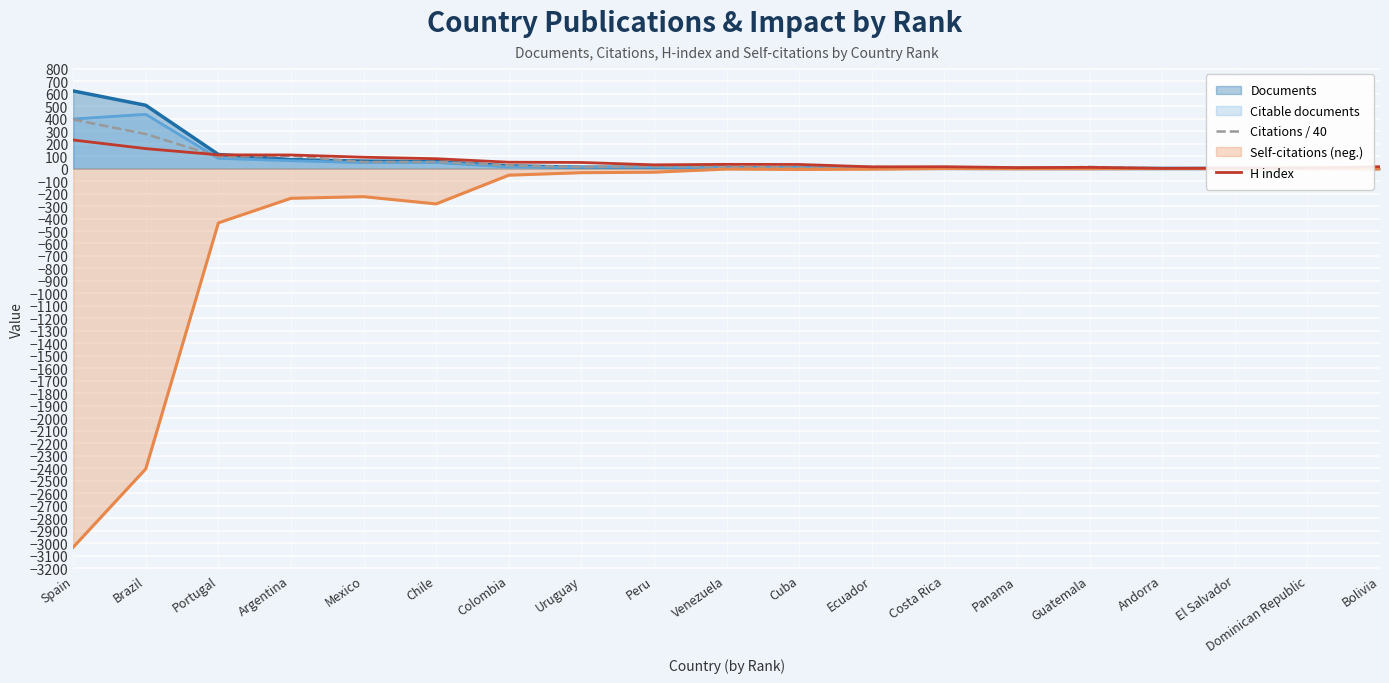

What is the difference between the H index values at Cuba and Costa Rica?

18.0